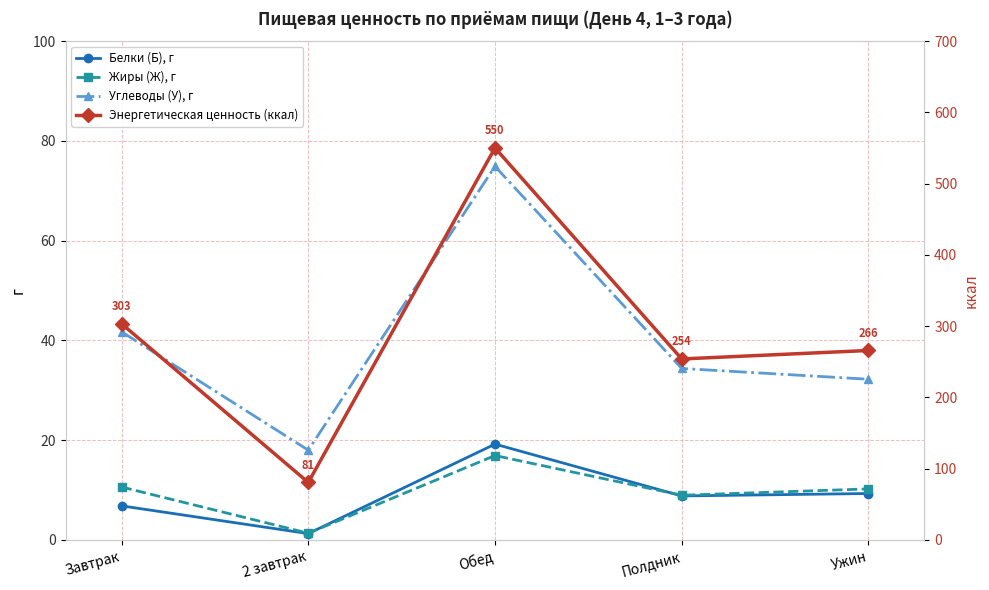

Which category has the highest value in the Жиры (Ж), г series?

Обед